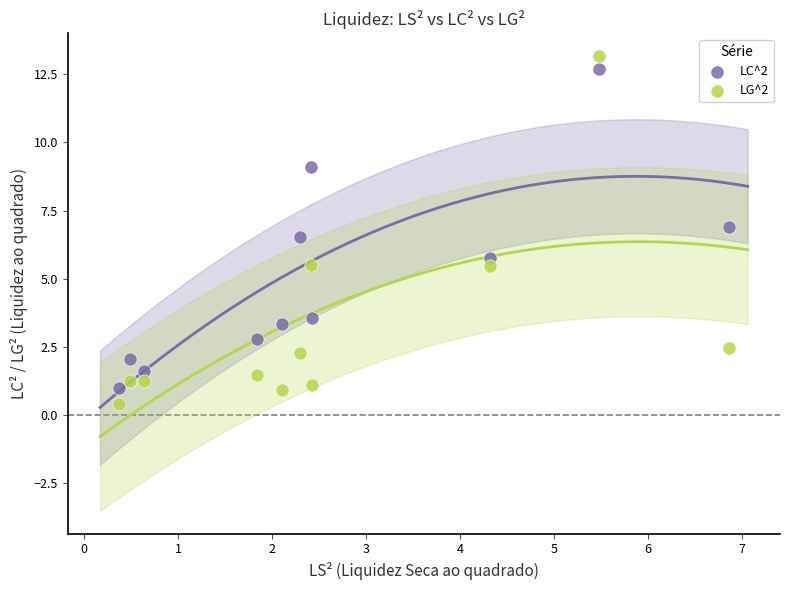

Which series has the largest Y range (max minus min)?

LG^2